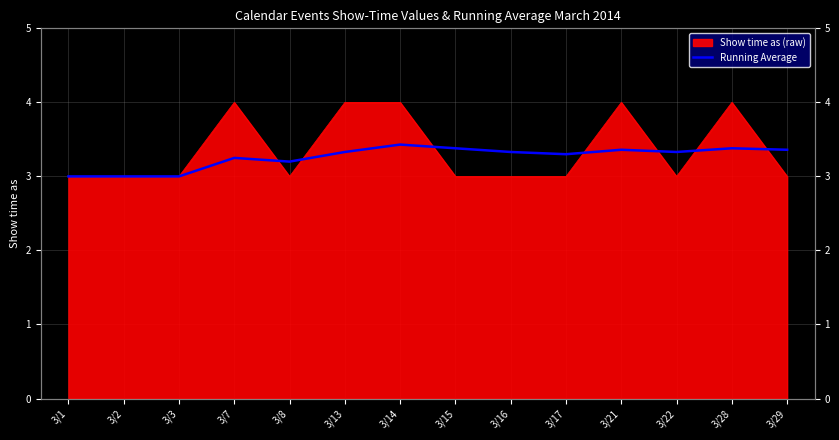

True or false: the data has more than 0 interior local peaks.

True